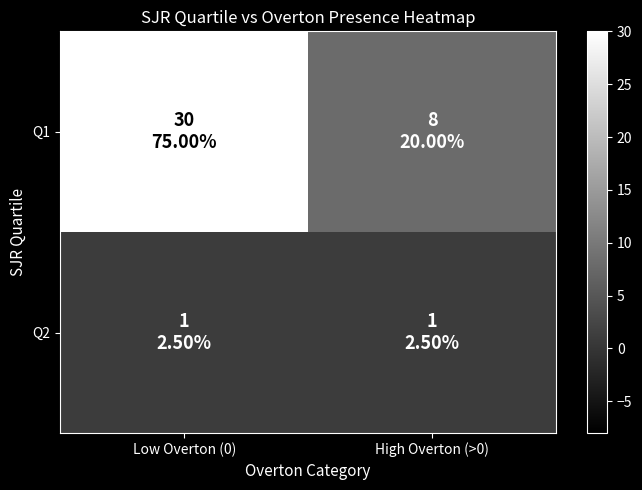

Count the number of data series in this chart.

2